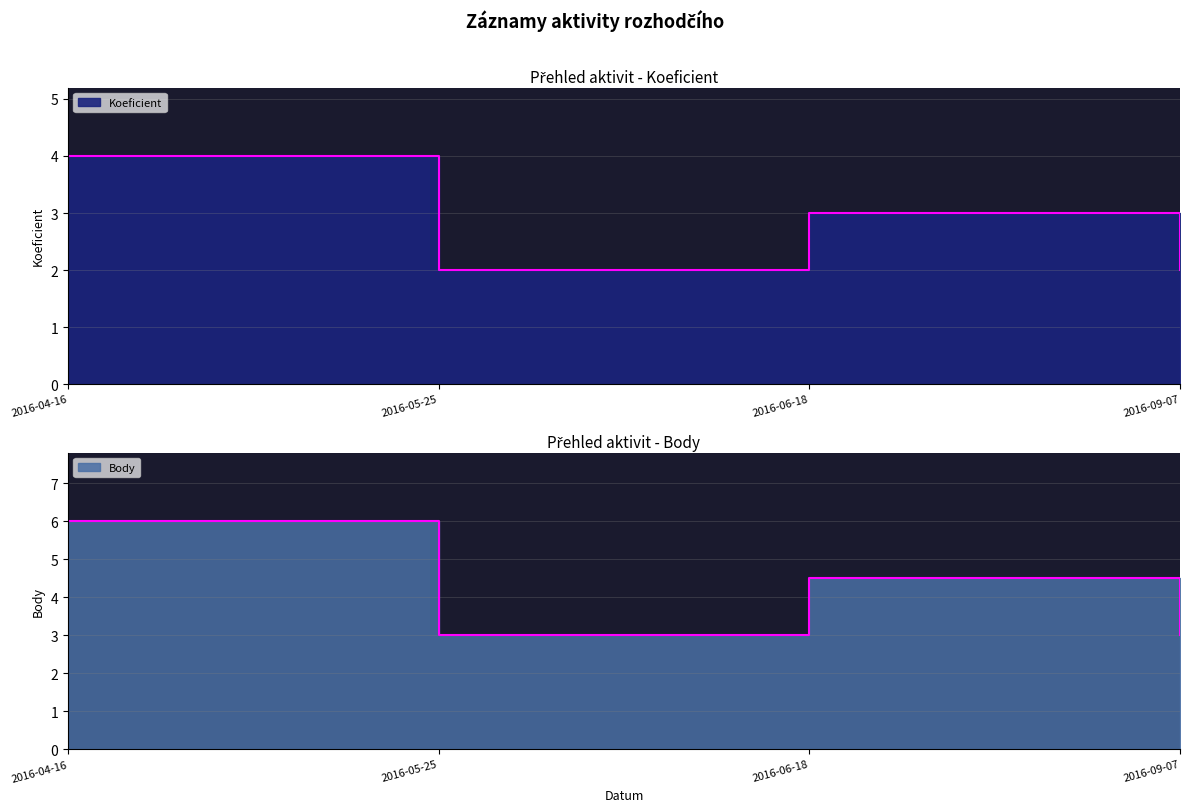

True or false: Body and Koeficient cross at least once.

False